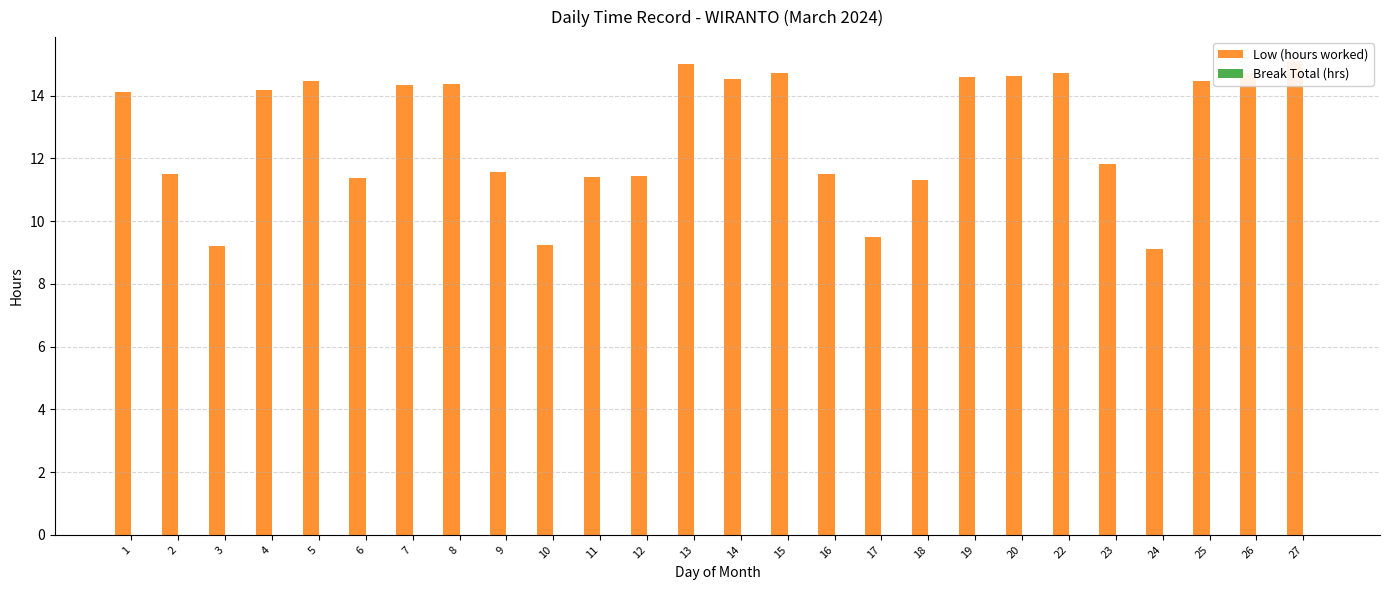

Between 8 and 11, which is larger?

8